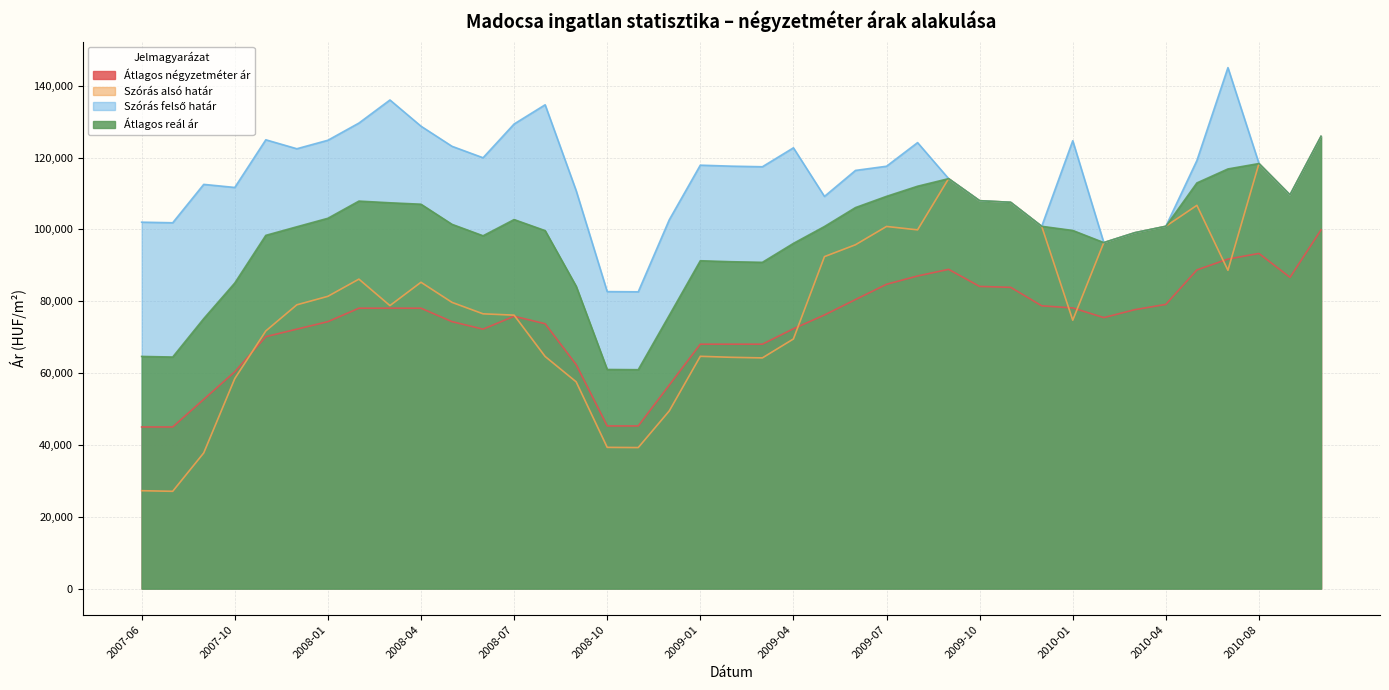

How many interior local valleys does the Szórás felső határ series have?

10